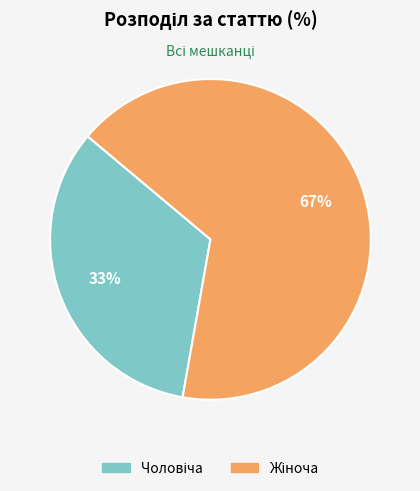

Does any single category account for the majority?

Yes